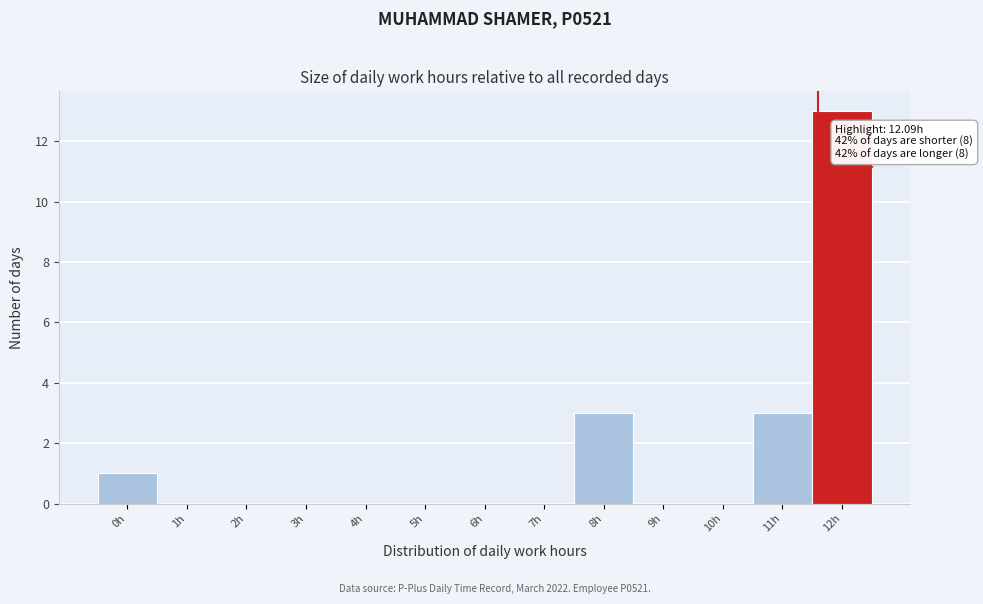

Reading left to right, what are all the values shown in this chart?

0h=1	1h=0	2h=0	3h=0	4h=0	5h=0	6h=0	7h=0	8h=3	9h=0	10h=0	11h=3	12h=13